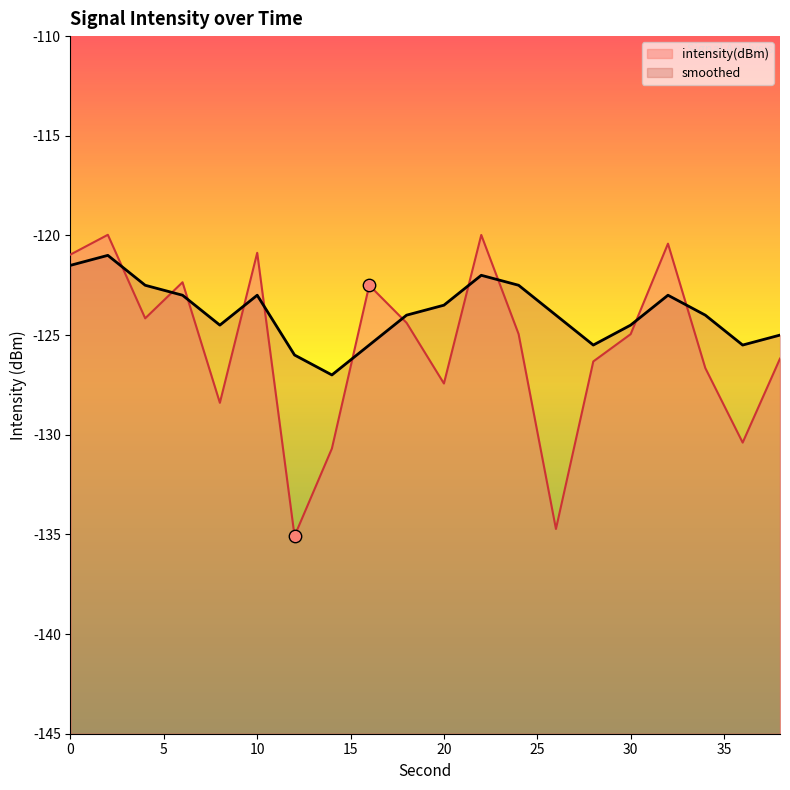

Which series has the largest total across all categories?

smoothed